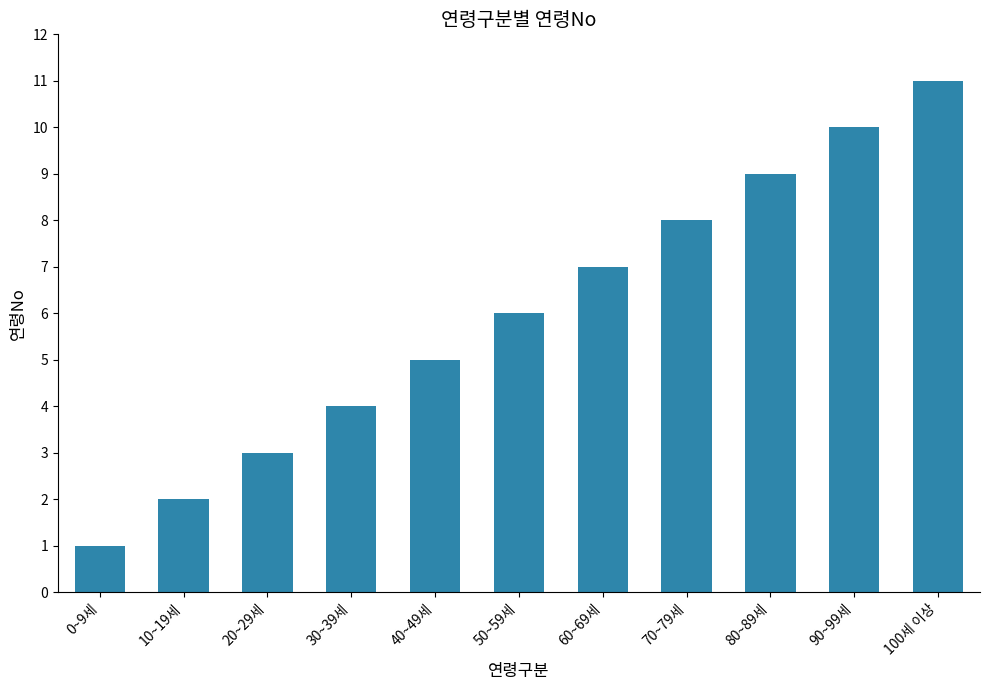

The chart shows a value of 7 at 60~69세. True or false?

True